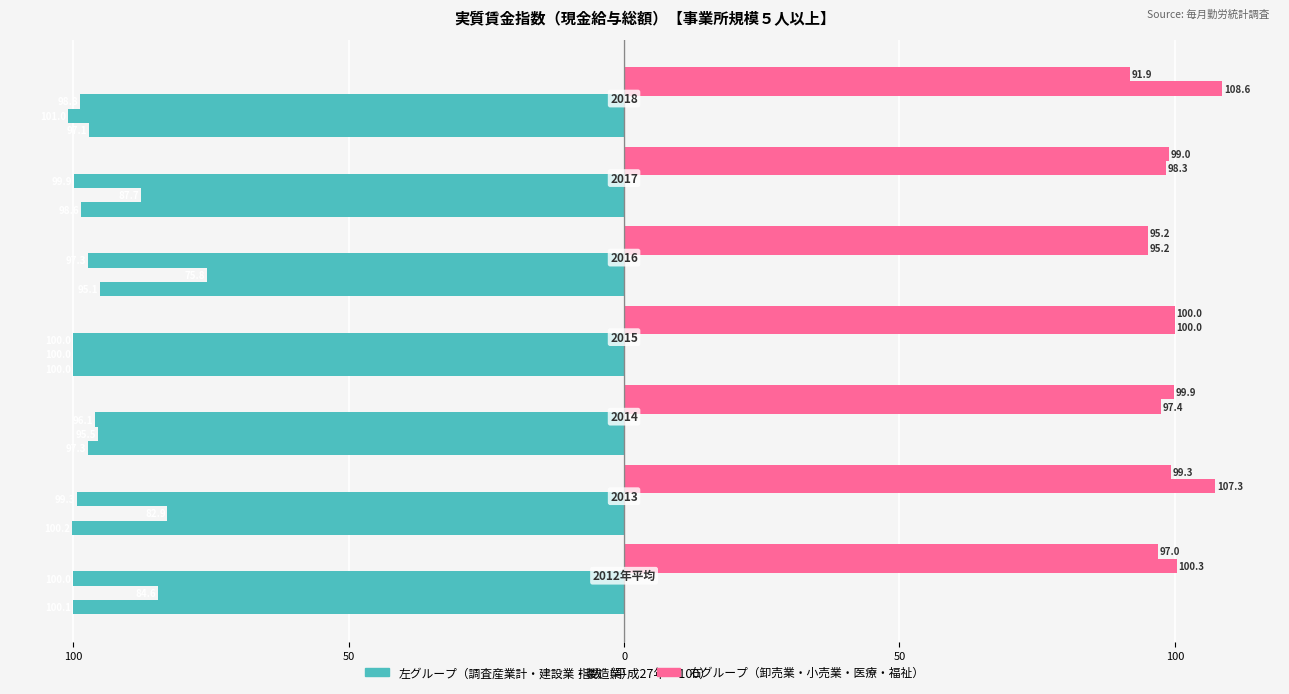

What is the label of the 2nd bar from the right?

100